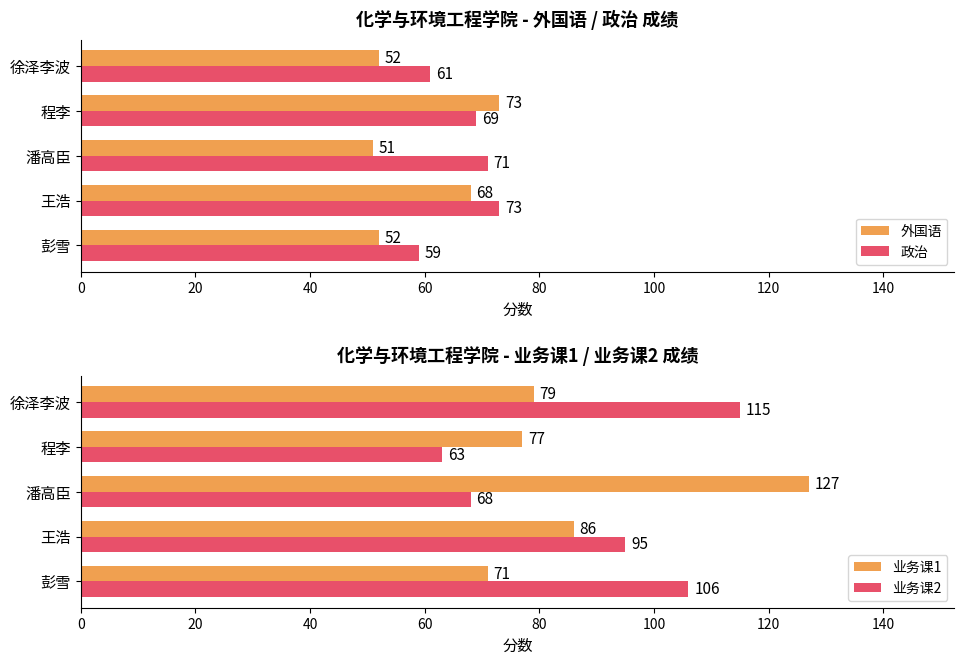

What is the maximum value shown in the chart?

127